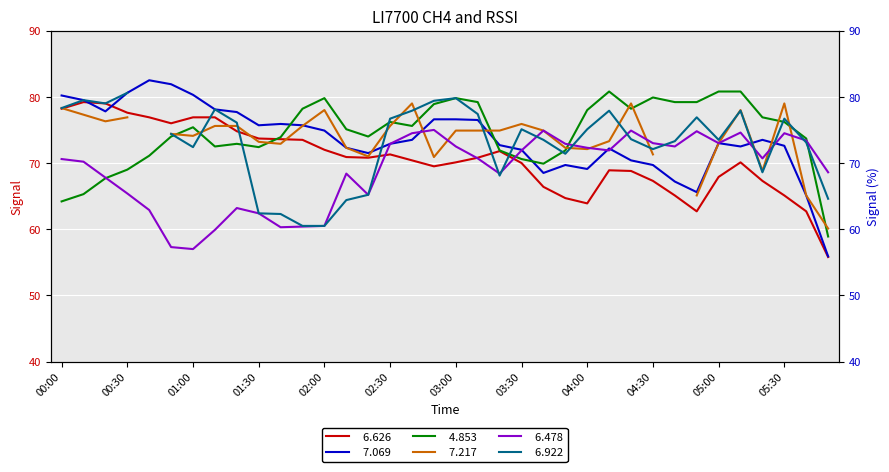

What is the minimum value for   6.626?

55.8